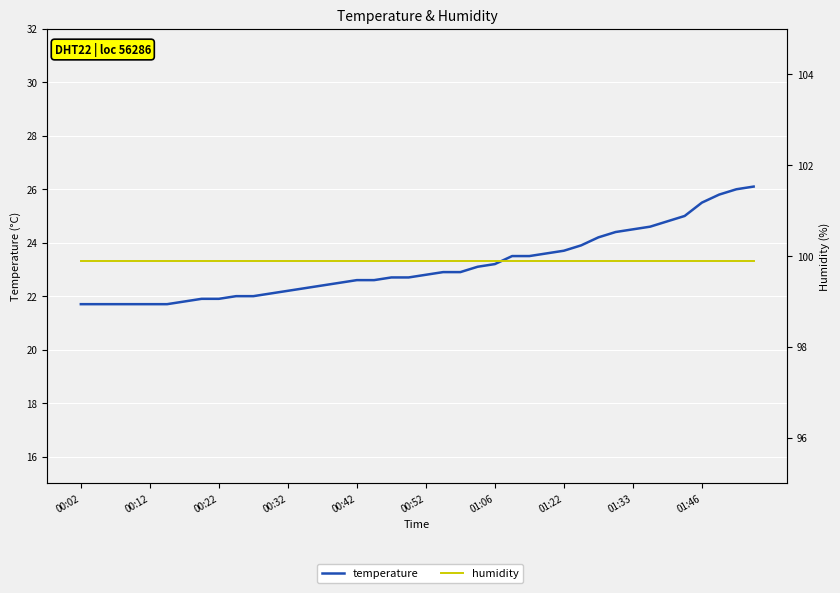

At how many categories does at least one series exceed 42?

40